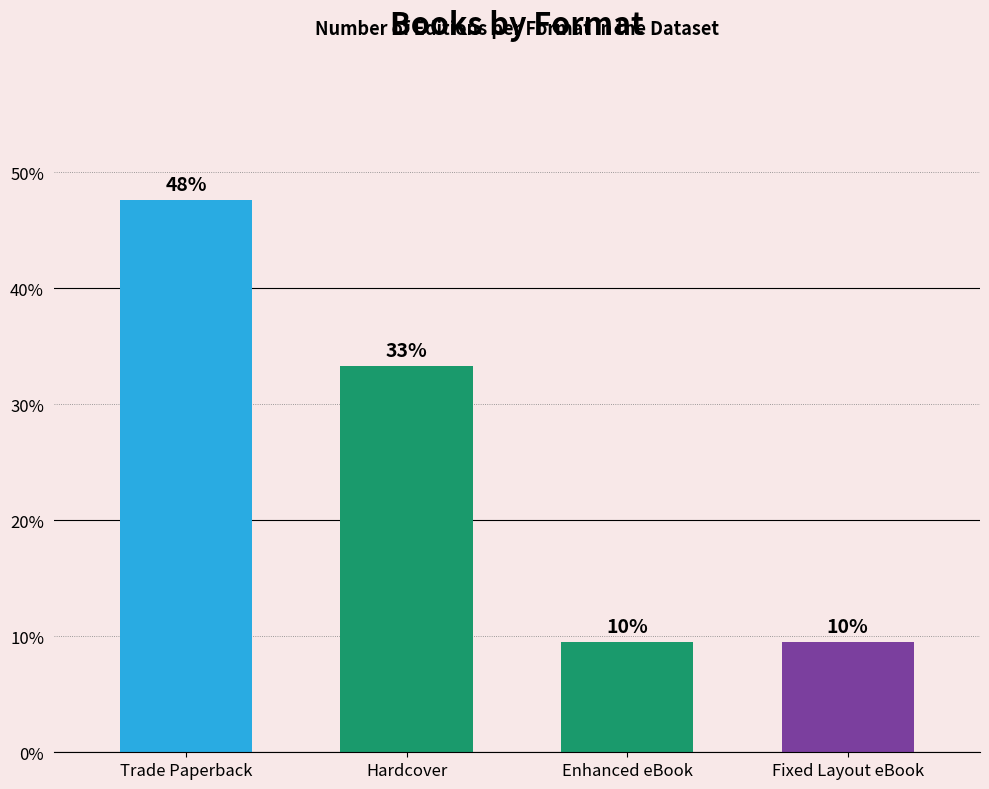

Is it true that the value at Fixed Layout eBook is 17.1?

False